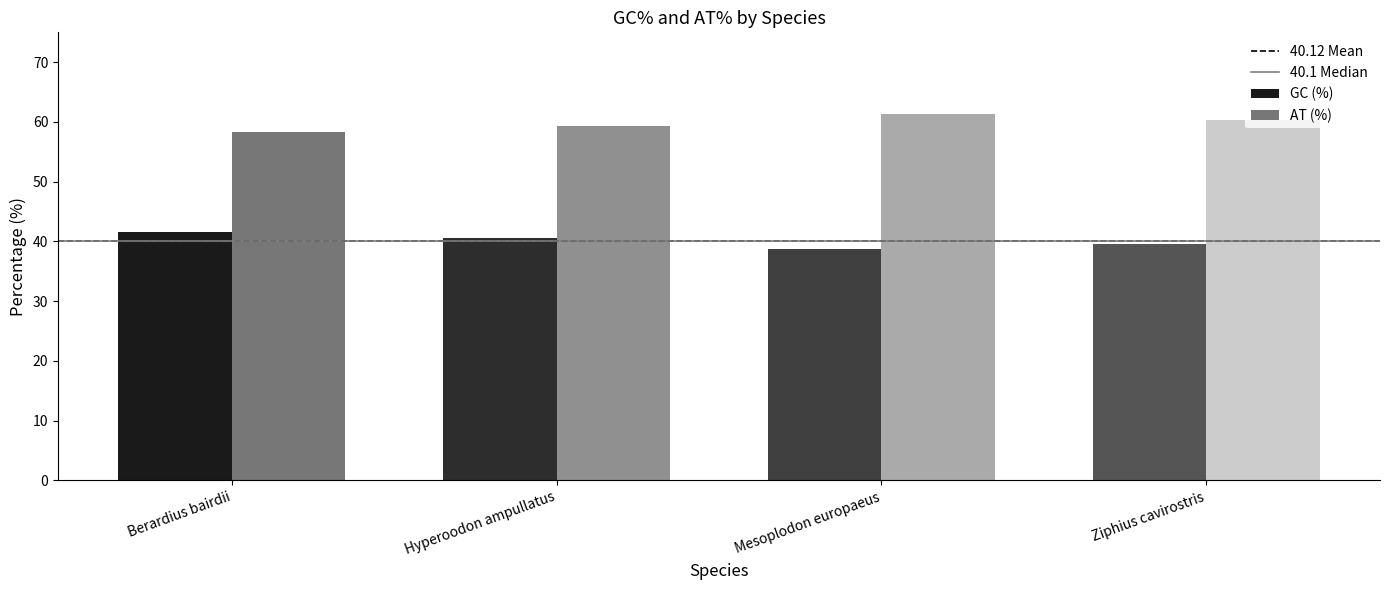

Rank the categories by GC (%) value from highest to lowest.

Berardius bairdii, Hyperoodon ampullatus, Ziphius cavirostris, Mesoplodon europaeus